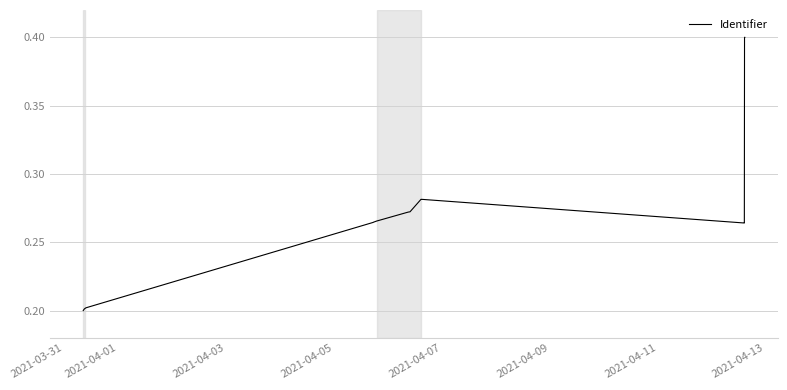

What is the maximum value shown in the chart?

0.4